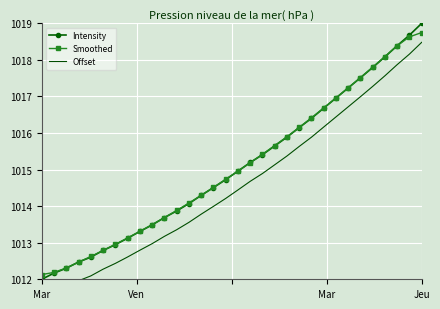

How many values in the Smoothed series are below 1014?

12